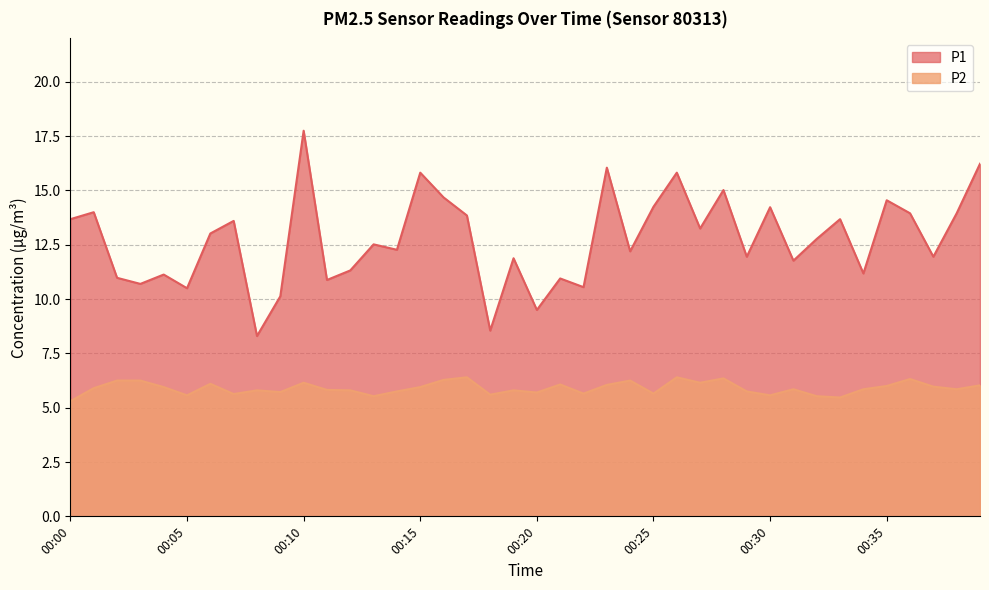

How many data points does each series have?

40